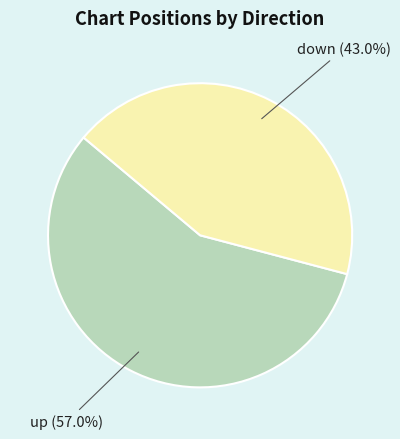

Is there a majority slice in this chart?

Yes